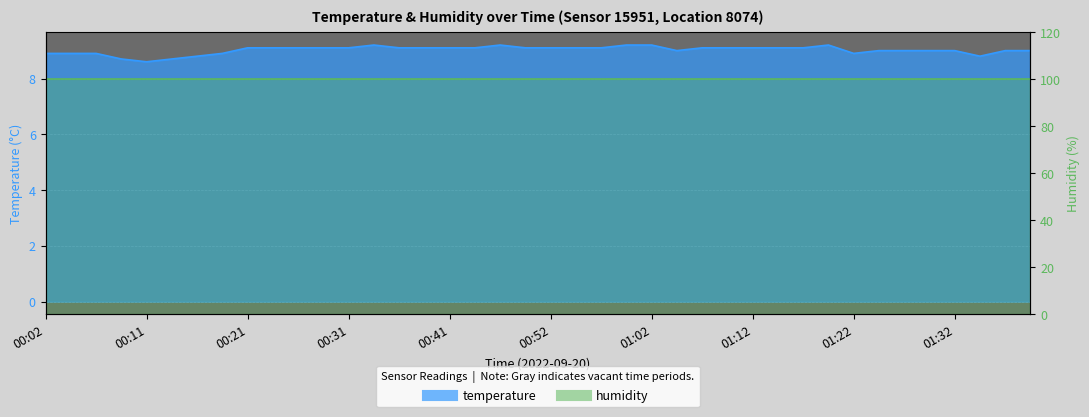

What is the label of the 40th point from the right?

00:02